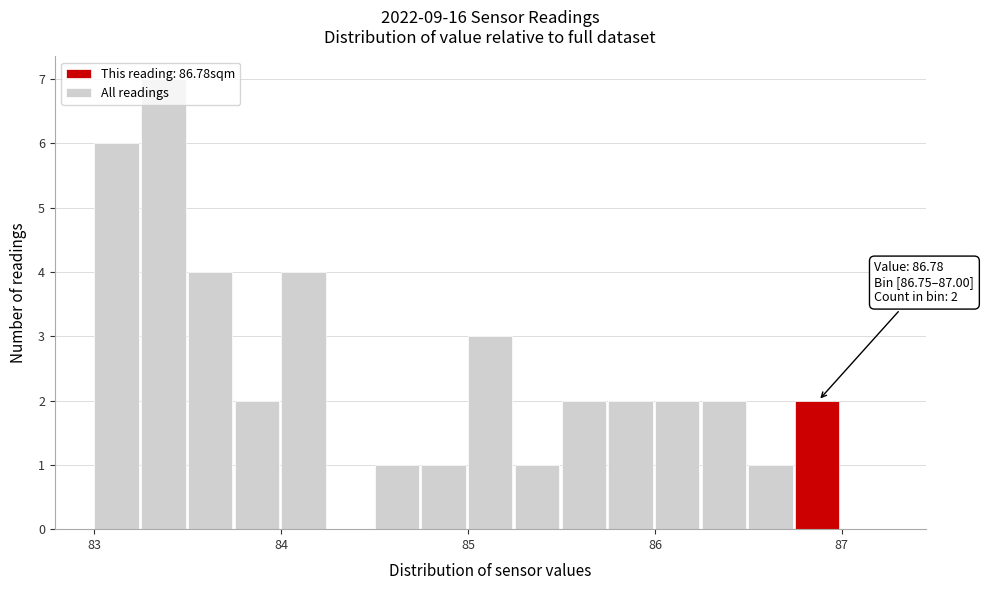

Around what value on the x-axis is the tallest bar? Give the approximate position of its centre, as read against the axis.

83.4